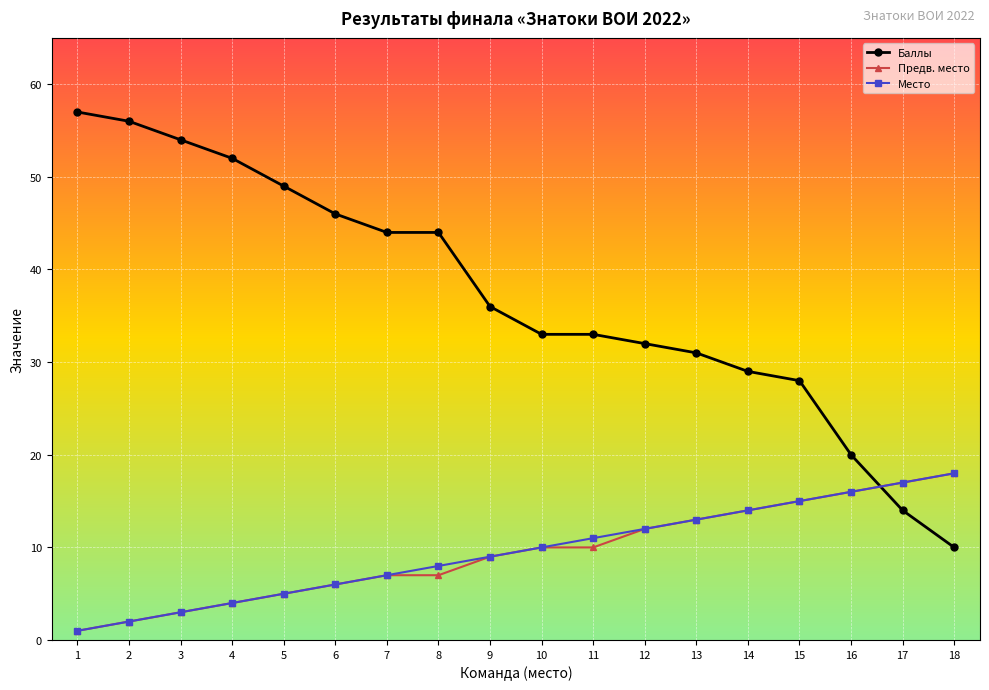

Reading left to right, list all the values displayed in this chart.

Баллы: 1=57	2=56	3=54	4=52	5=49	6=46	7=44	8=44	9=36	10=33	11=33	12=32	13=31	14=29	15=28	16=20	17=14	18=10
Предв. место: 1=1	2=2	3=3	4=4	5=5	6=6	7=7	8=7	9=9	10=10	11=10	12=12	13=13	14=14	15=15	16=16	17=17	18=18
Место: 1=1	2=2	3=3	4=4	5=5	6=6	7=7	8=8	9=9	10=10	11=11	12=12	13=13	14=14	15=15	16=16	17=17	18=18